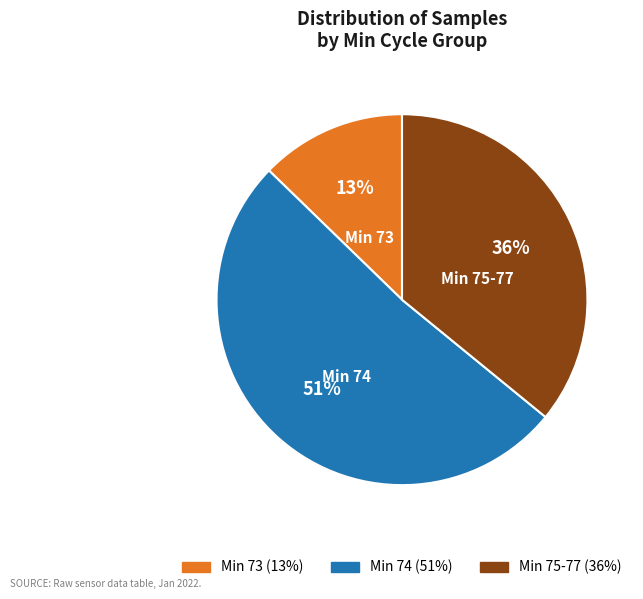

To the nearest percent, what portion does Min 75-77 represent?

36%